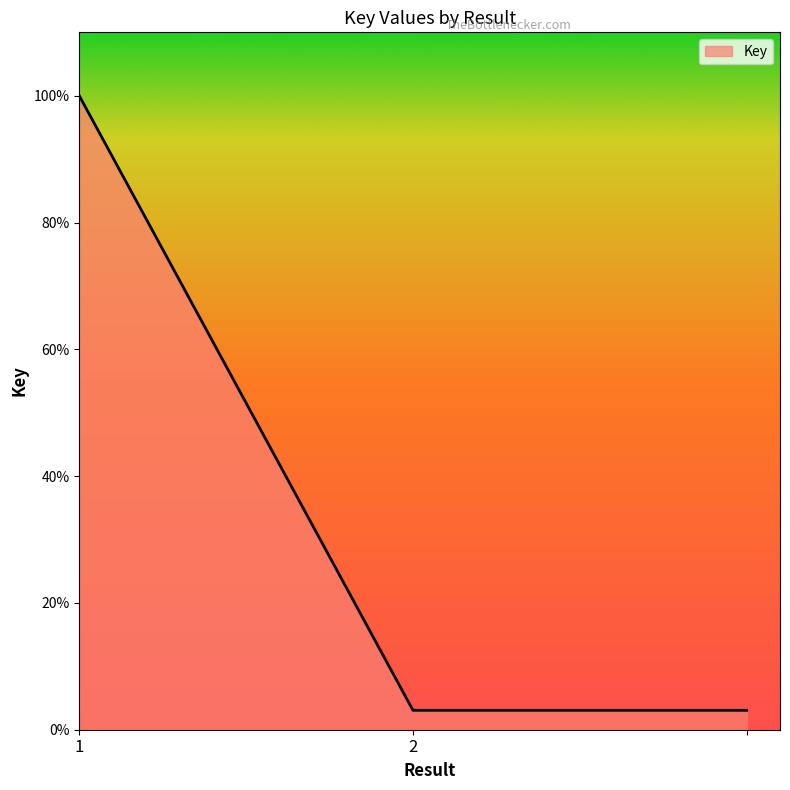

What is the minimum value shown in the chart?

3.1